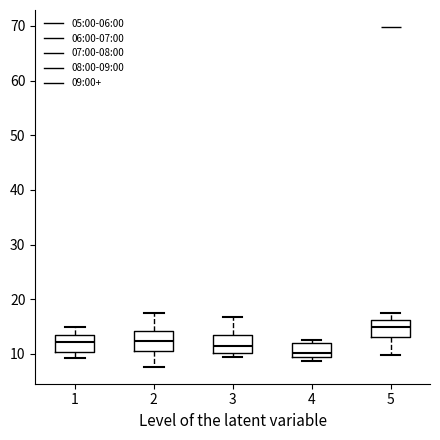

Where does the upper whisker of the box at x = 2 end on the y-axis? The values are not printed on the chart, so give them approximately, as read against the axis.

17